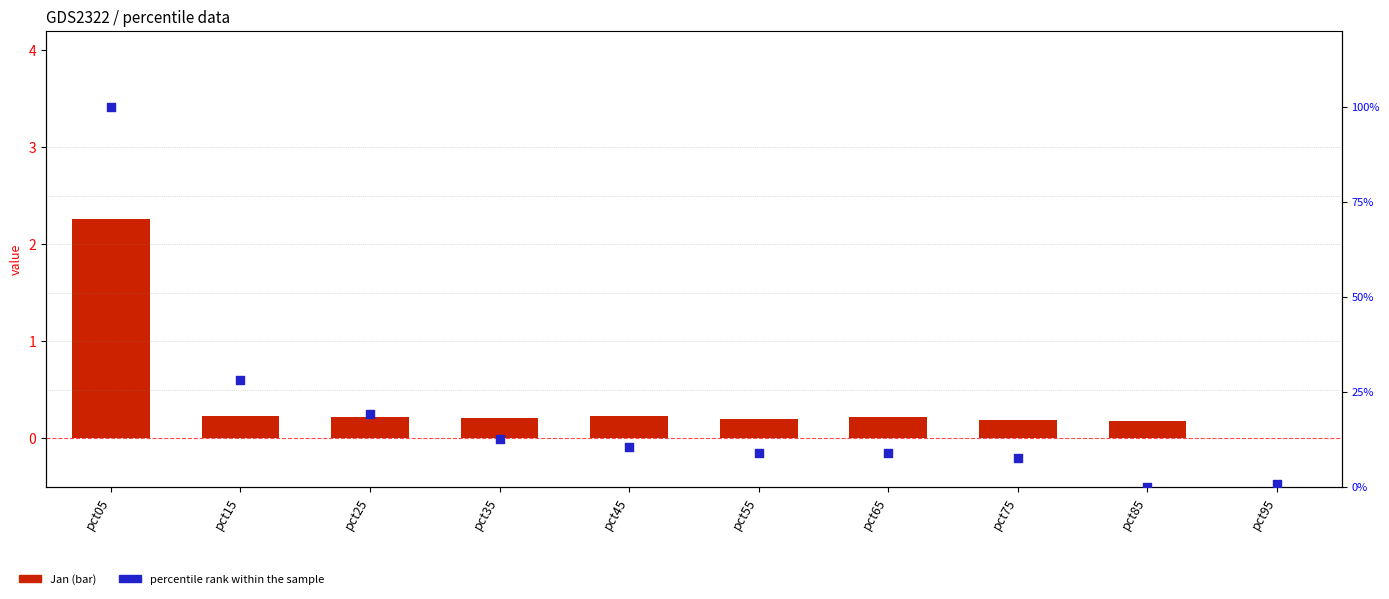

What are all the series names shown in the legend?

Jan, percentile rank within the sample